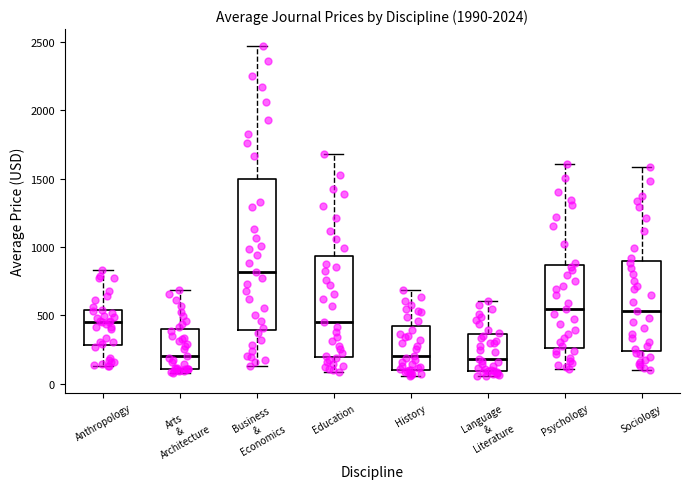

Which box is the tallest, from its lower edge to its upper edge?

Business & Economics